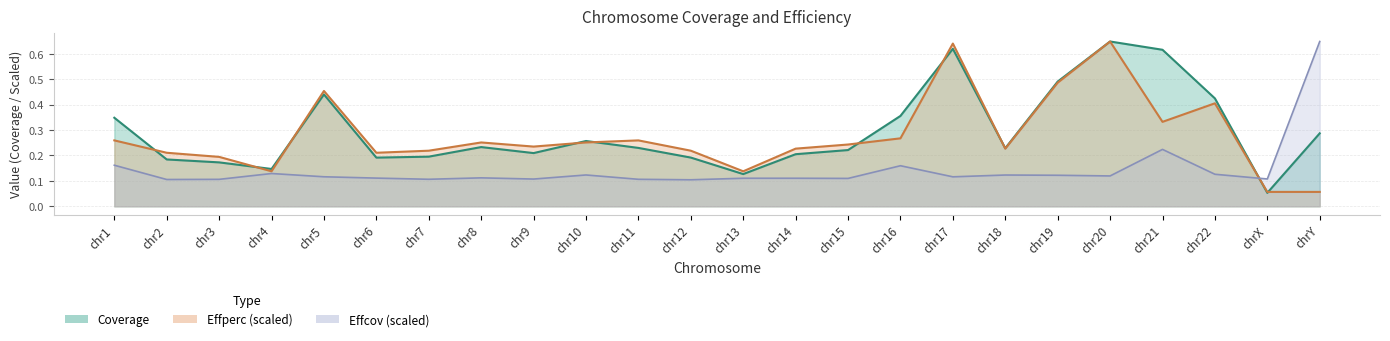

Which series has the largest range (max minus min)?

Coverage